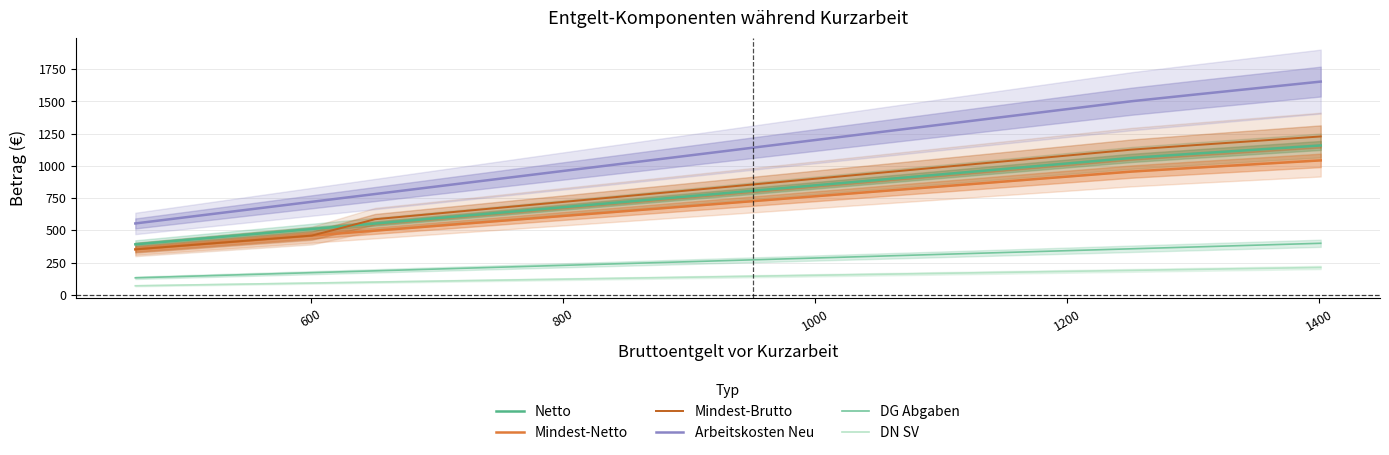

True or false: Netto and DG Abgaben cross at least once.

False